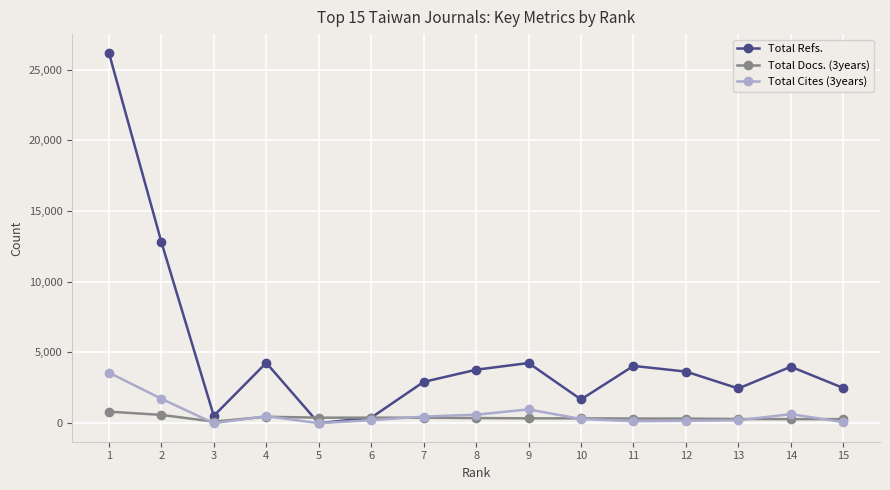

List the series in order of their peak value, lowest first.

Total Docs. (3years), Total Cites (3years), Total Refs.